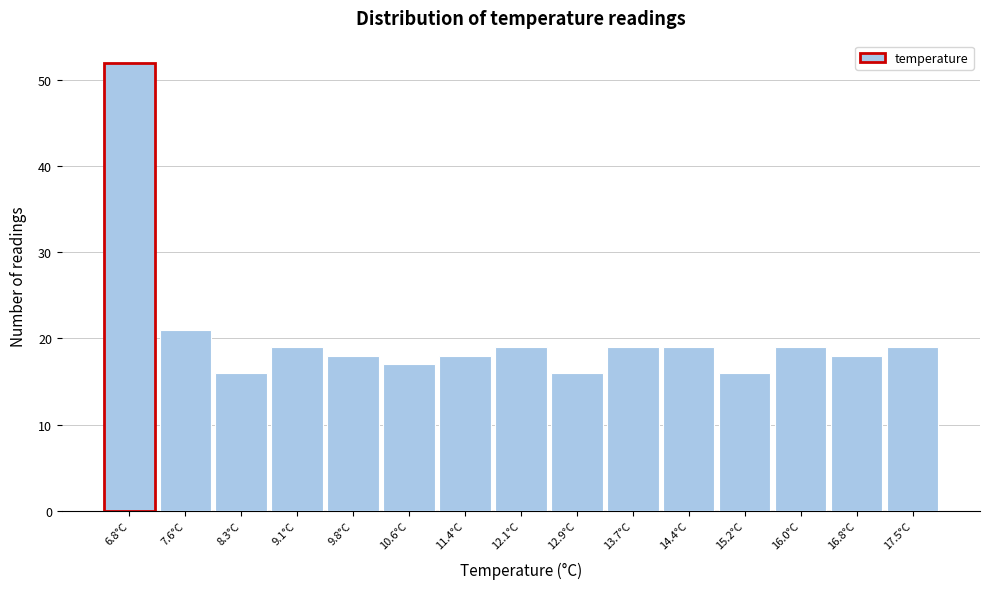

What is the height of the bar covering 7.2 to 7.9 on the x-axis? Neither the bar edges nor the heights are printed on the chart, so give them approximately, as read against the axes.

21